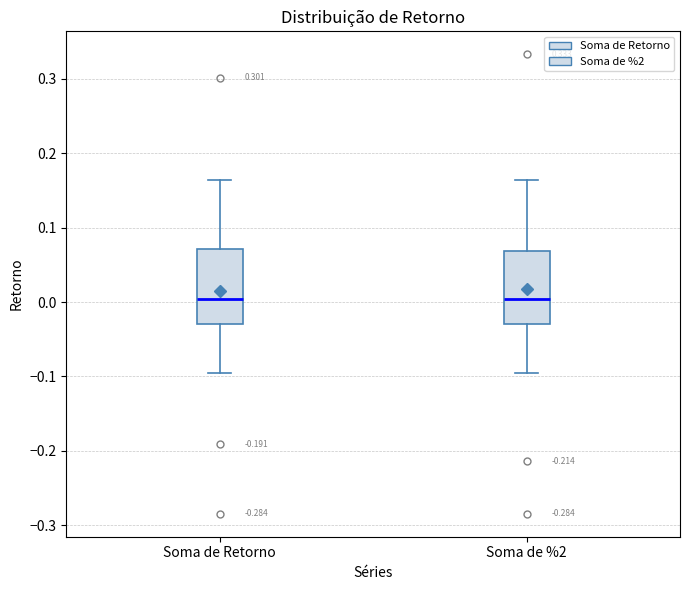

Reading left to right, transcribe this box plot: for each box, give where its median line is, the range the box spans, and where its two whiskers end, as read against the y-axis. The values are not printed on the chart, so give them approximately, as read against the axis.

Soma de Retorno: median 0.00, box -0.03 to 0.07, whiskers -0.10 to 0.16
Soma de %2: median 0.00, box -0.03 to 0.07, whiskers -0.10 to 0.16